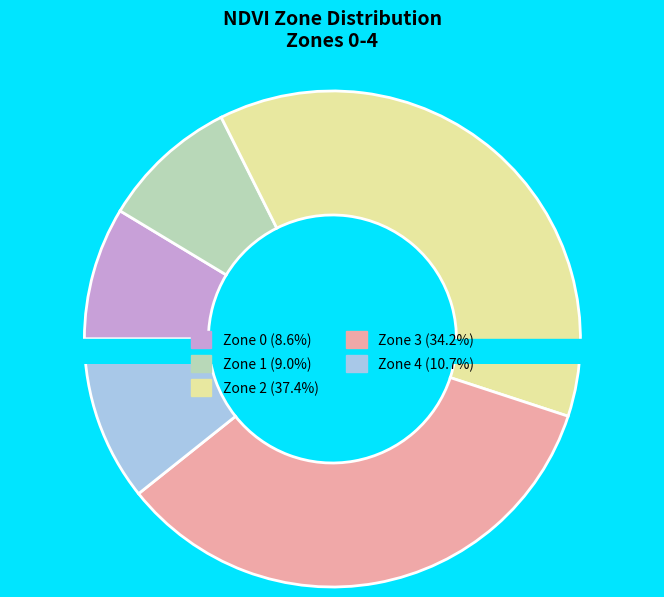

Rank the categories by value from highest to lowest.

Zone 2, Zone 3, Zone 4, Zone 1, Zone 0